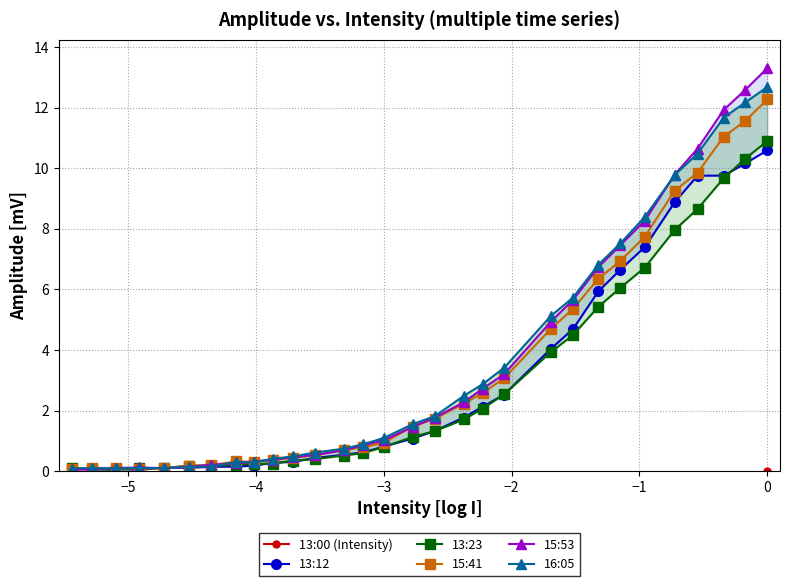

True or false: 16:05 and 13:00 (Intensity) intersect in this chart.

False